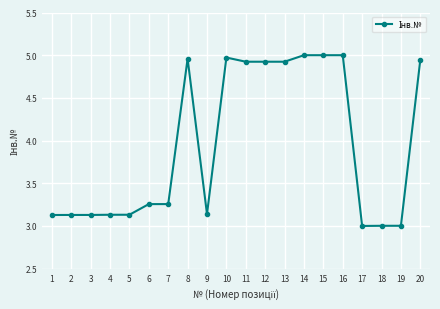

What is the smallest value displayed?

3.0